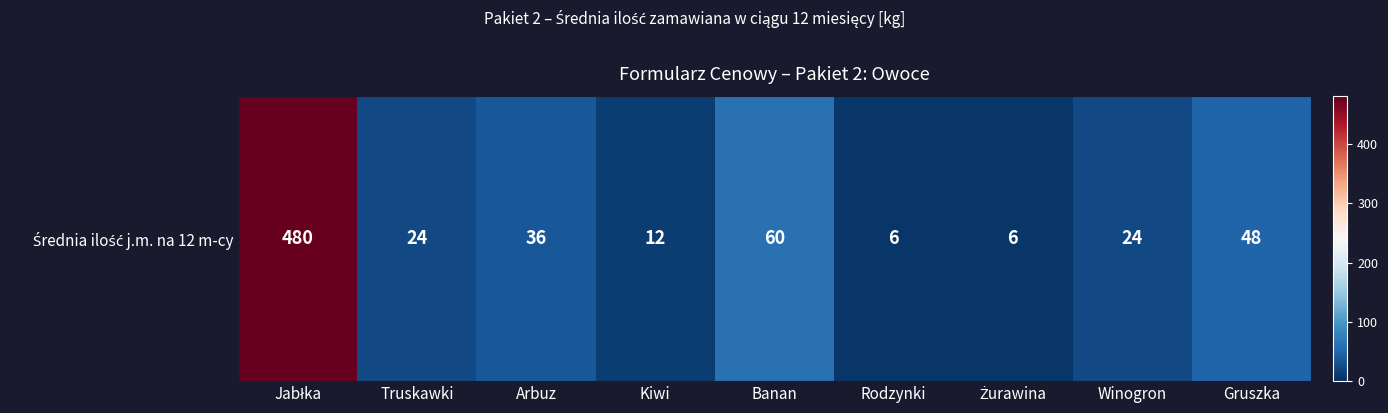

Rank the categories by value from lowest to highest.

Rodzynki, Żurawina, Kiwi, Truskawki, Winogron, Arbuz, Gruszka, Banan, Jabłka